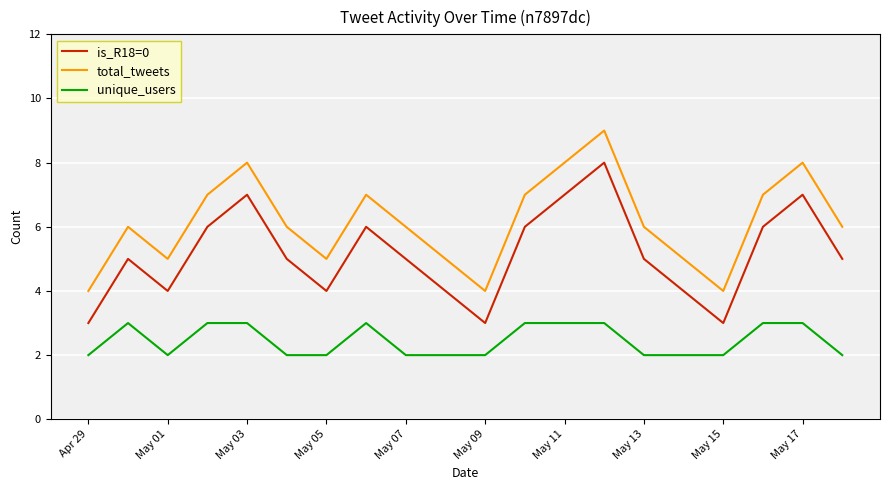

What is the difference between the maximum and minimum values in the total_tweets series?

5